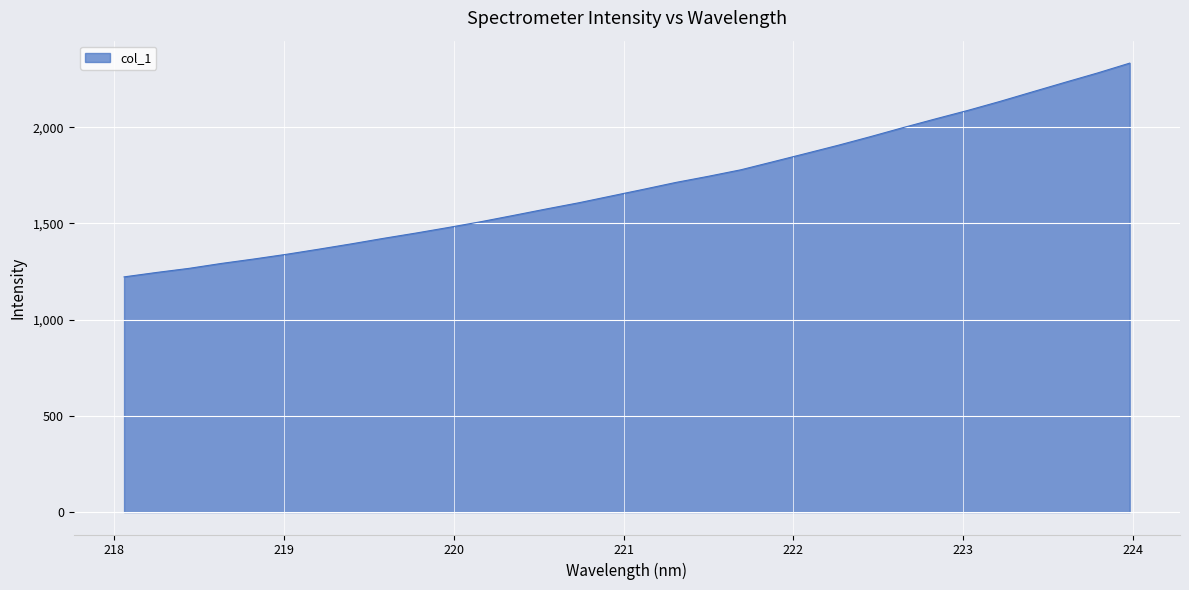

How many distinct data groups are displayed?

1